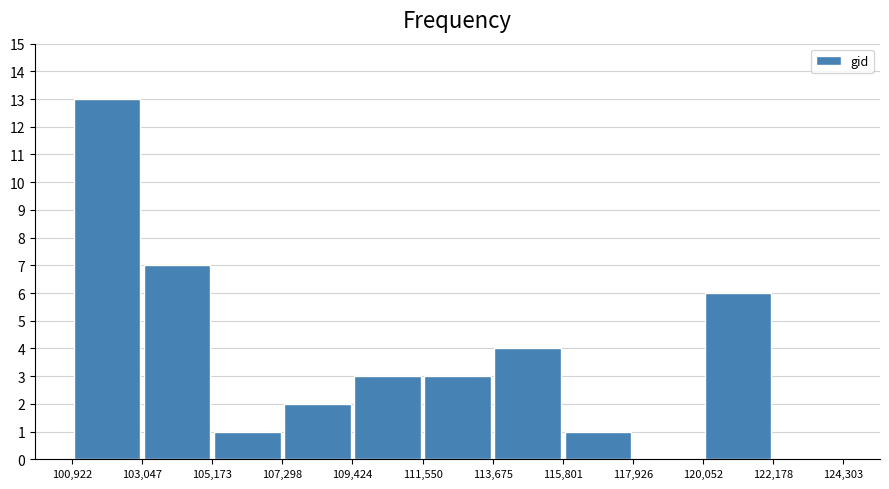

How tall is the bar that spans 103,047 to 105,173 on the x-axis? The values are not printed on the chart, so give them approximately, as read against the axis.

7